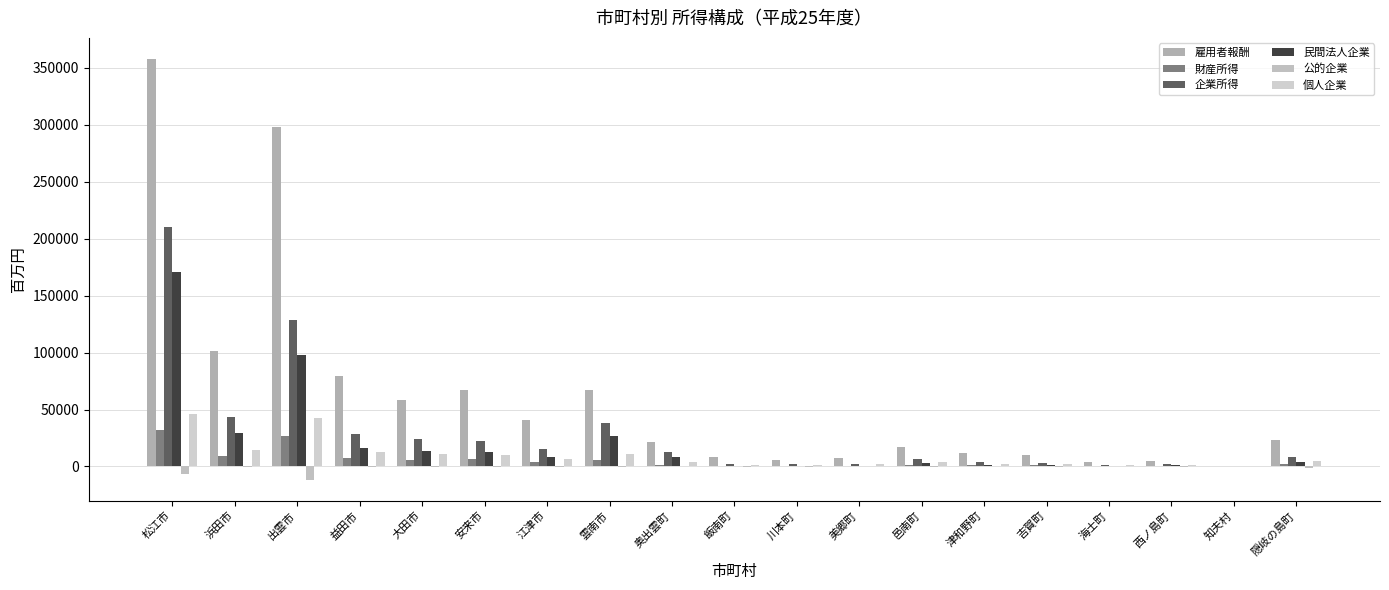

At how many categories does at least one series exceed 45144?

7